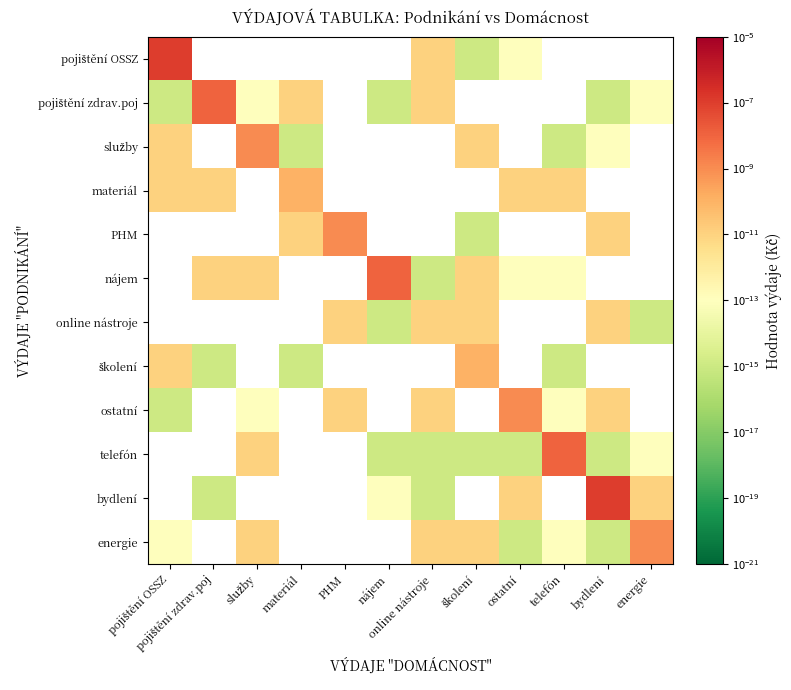

Between služby and energie, which series saw the biggest shift?

energie